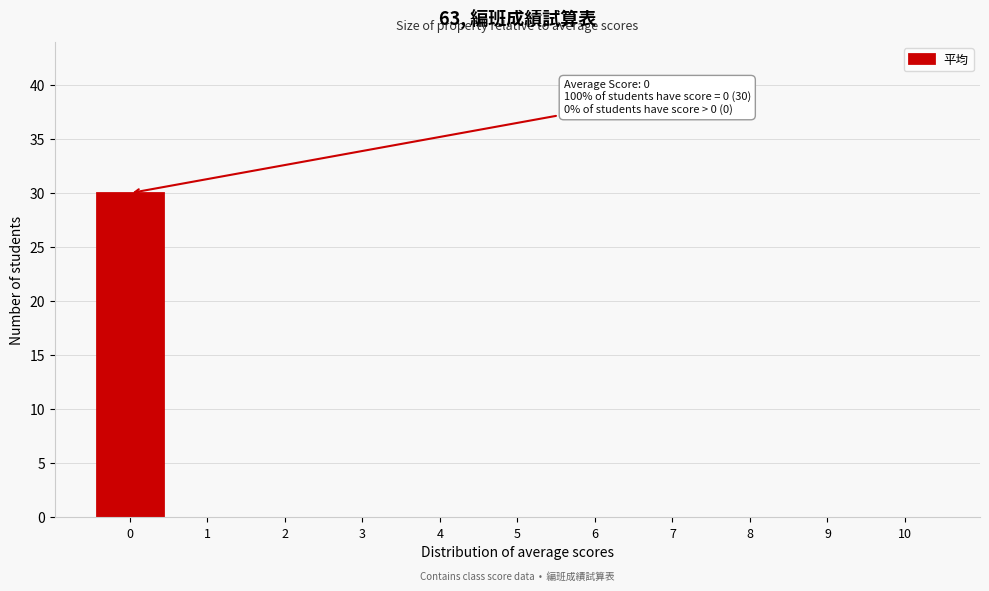

Over which range of the x-axis is the bar tallest?

-0.5 to 0.5